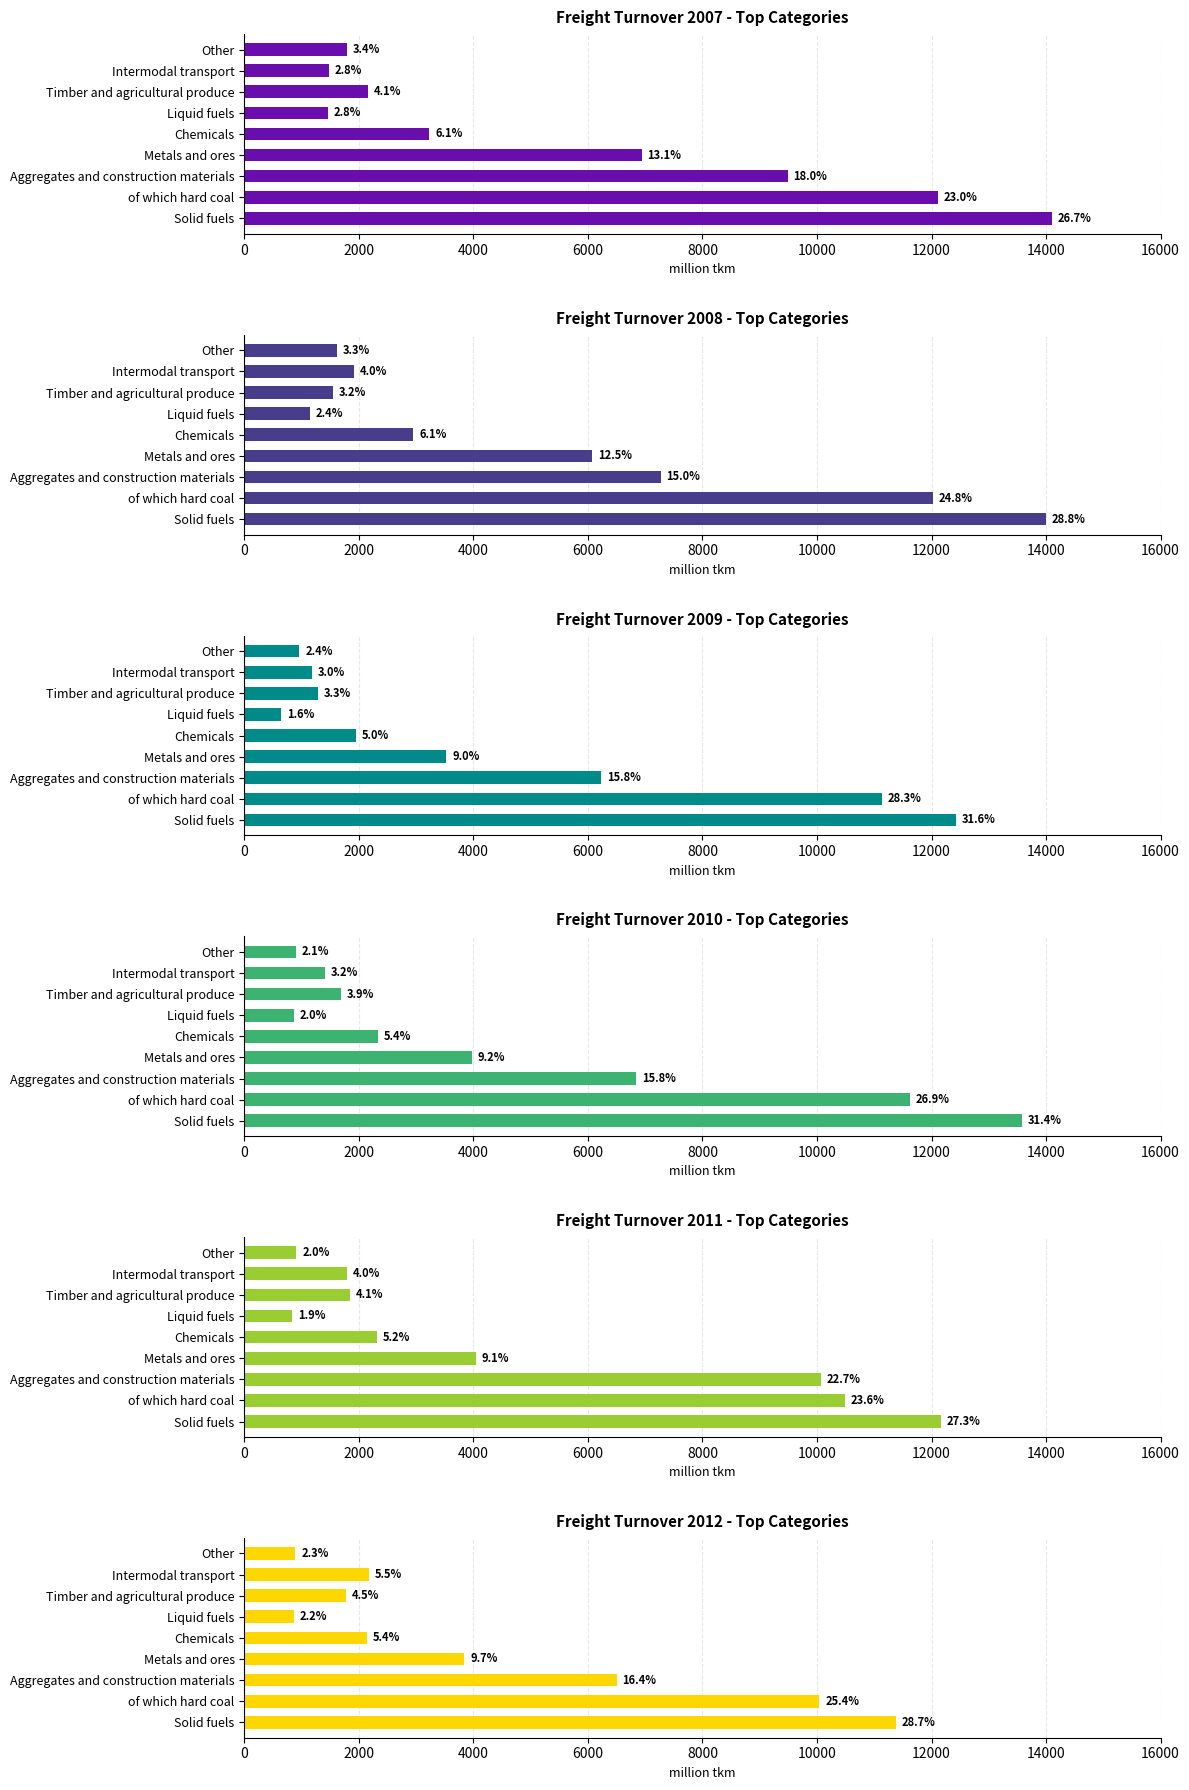

What are all the series names shown in the legend?

2007, 2008, 2009, 2010, 2011, 2012